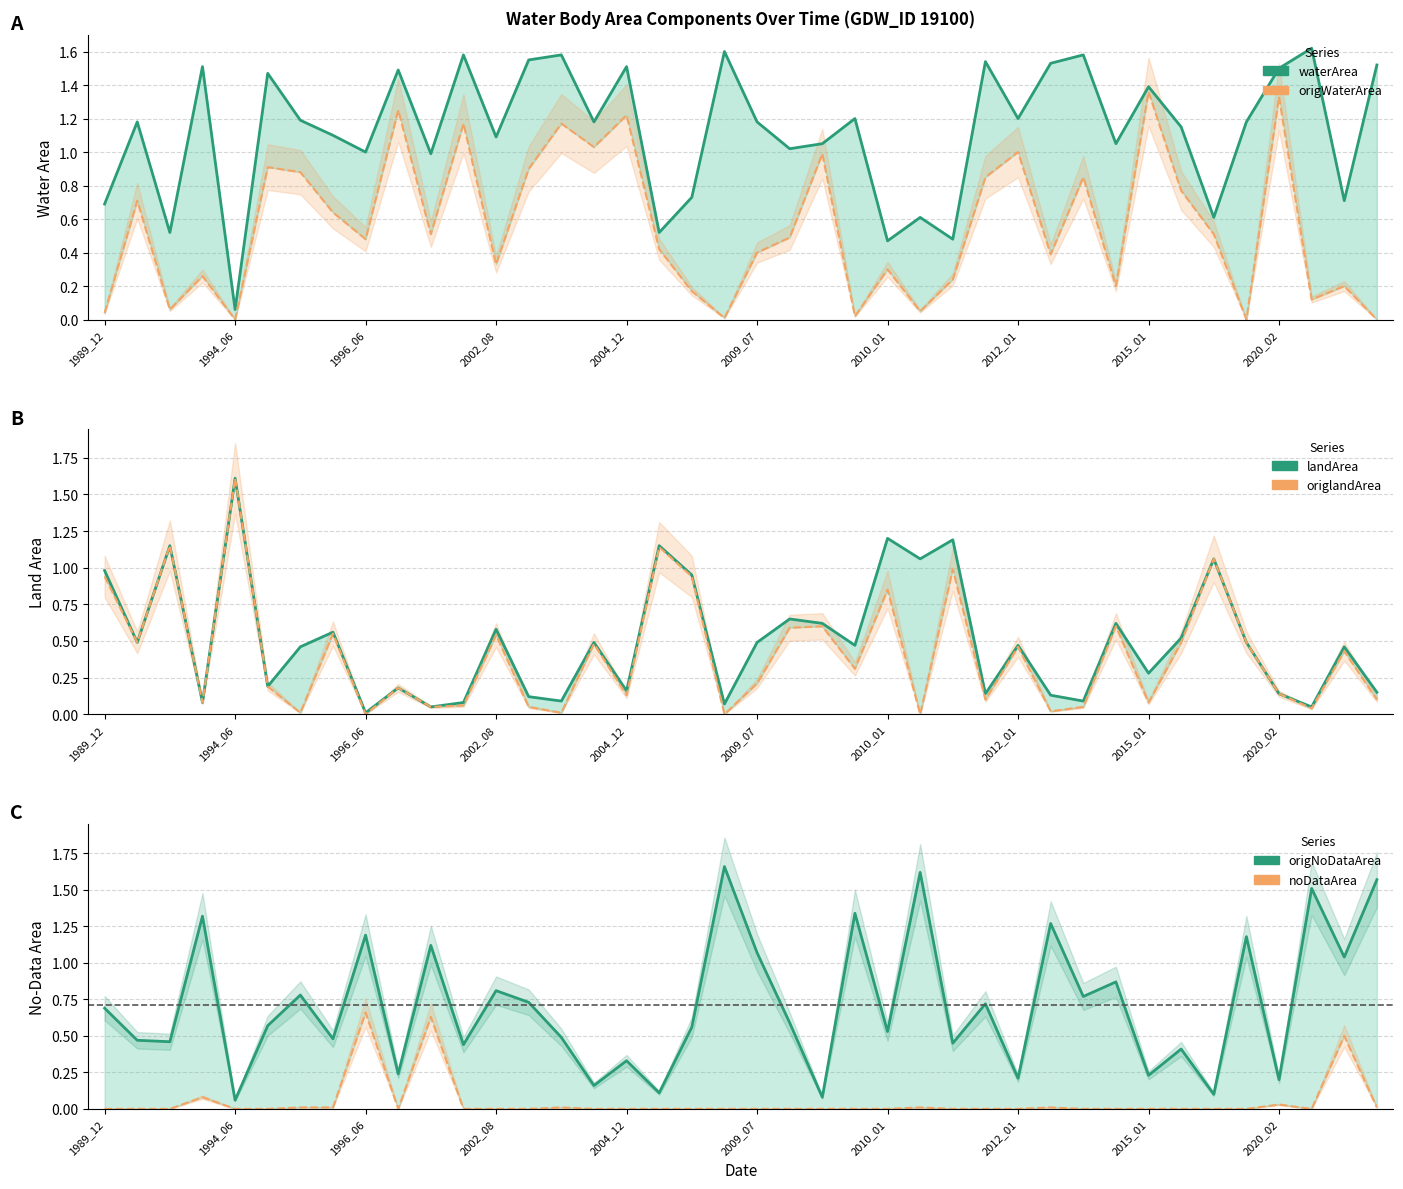

What position from the left is 2010_01?

7